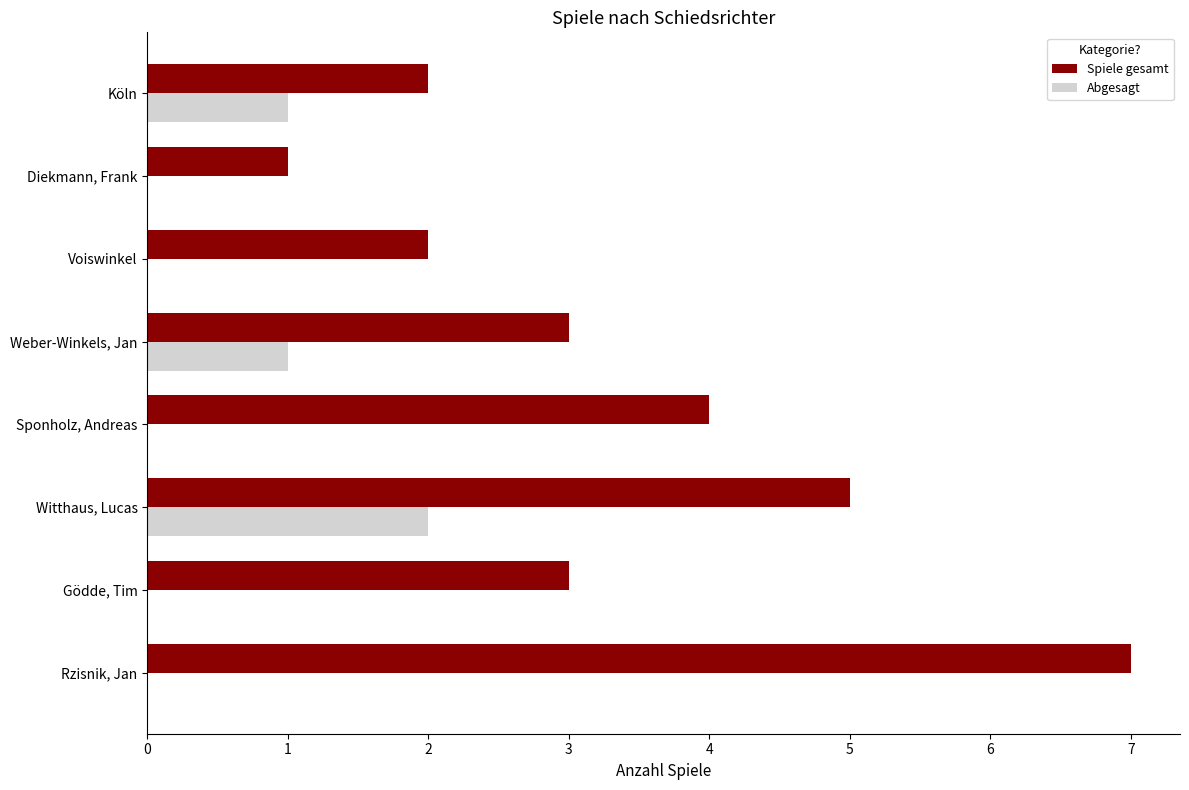

The value of Abgesagt at Witthaus, Lucas is 3. True or false?

False